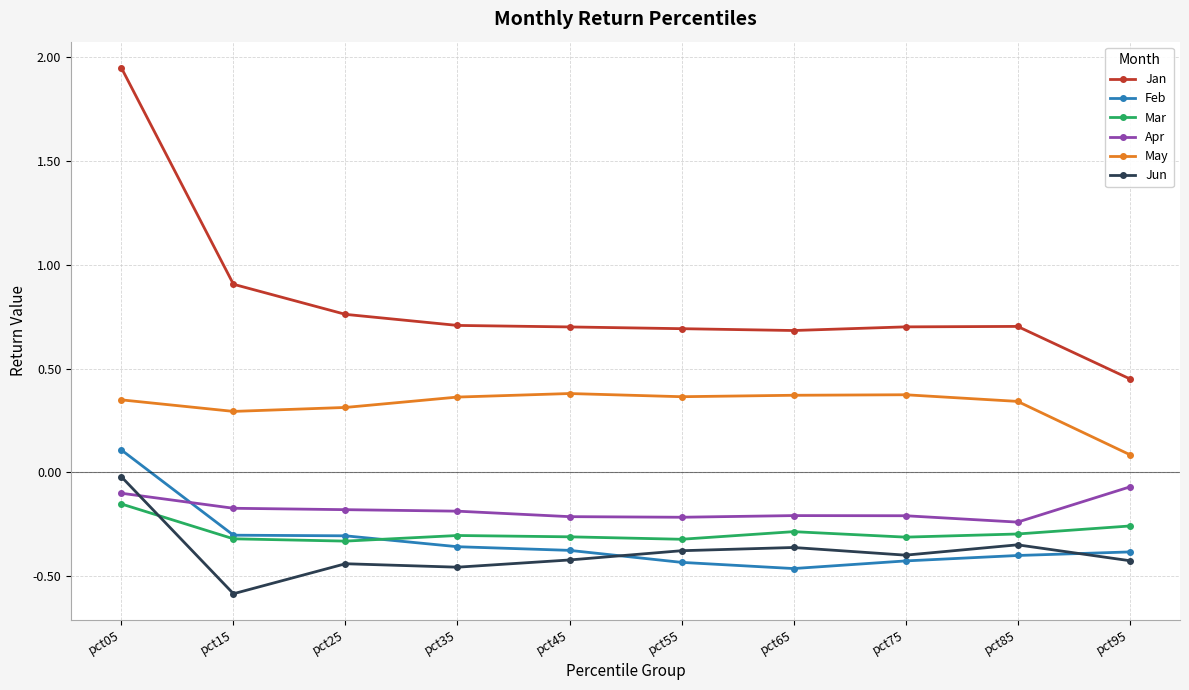

Is this an area chart (filled region under the line)?

No